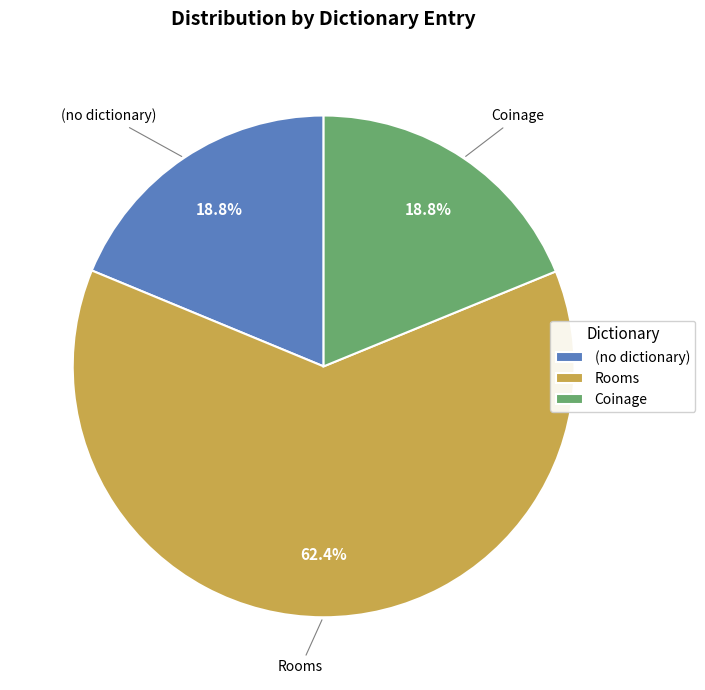

How many slices are in this pie chart?

3